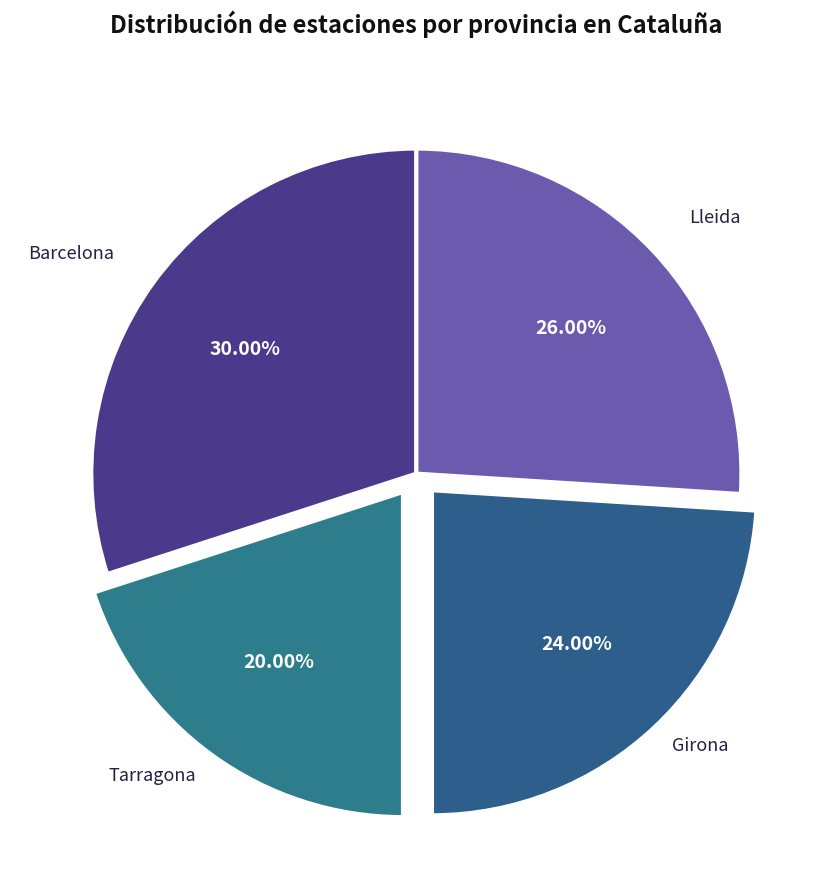

What is the smallest slice in the pie chart?

Tarragona